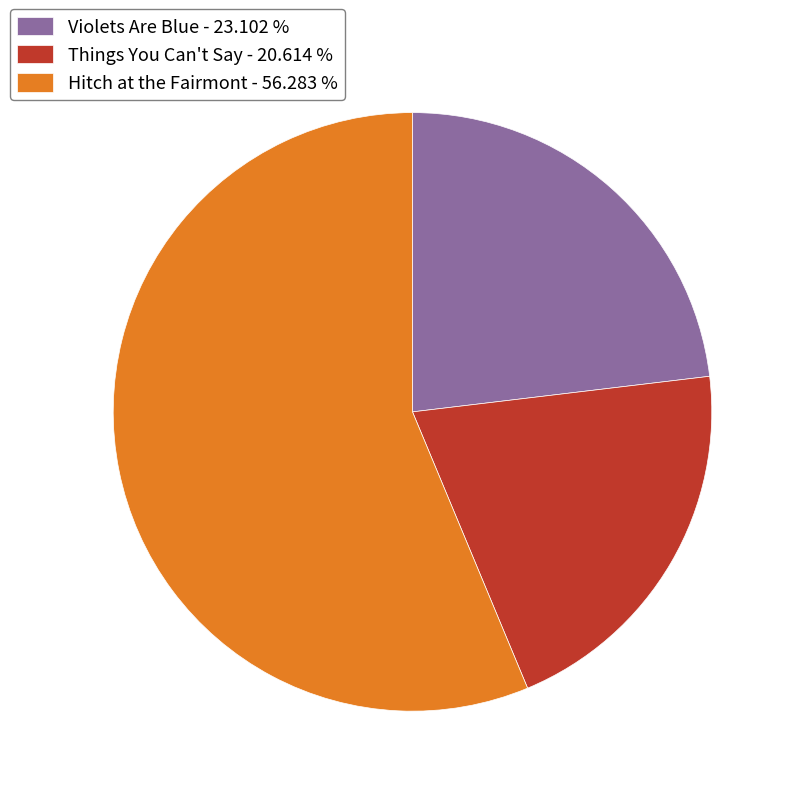

Combined, do Hitch at the Fairmont - 56.283 % and Violets Are Blue - 23.102 % account for over 50%?

Yes